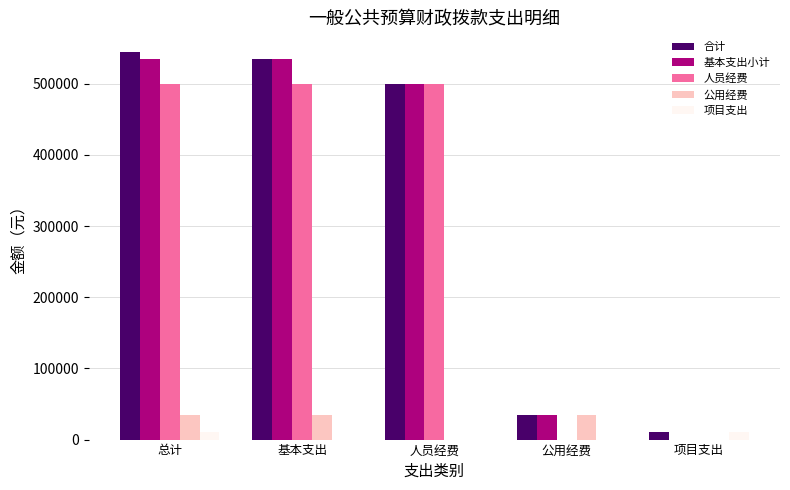

What is the average value of the 合计 series?

325026.0